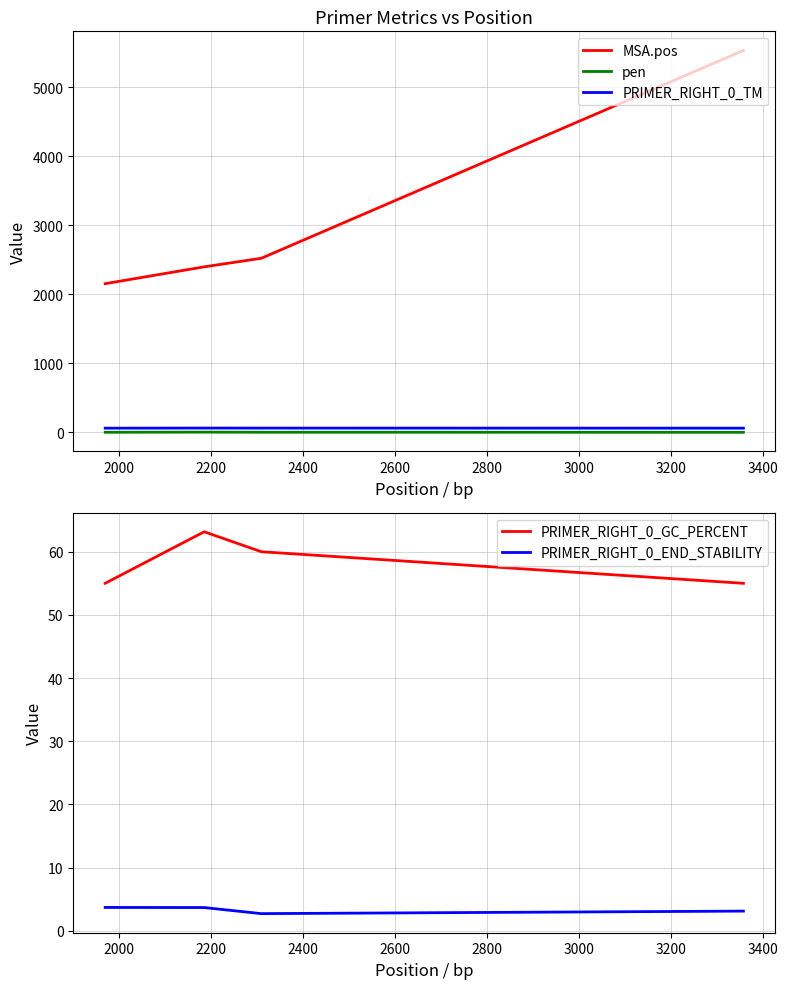

Reading left to right, what are all the values shown in this chart?

MSA.pos: 2153.0	2397.0	2521.0	5532.0
pen: 0.4	2.4	0.8	0.0
PRIMER_RIGHT_0_TM: 59.6	61.4	60.8	60.0
PRIMER_RIGHT_0_GC_PERCENT: 55.0	63.2	60.0	55.0
PRIMER_RIGHT_0_END_STABILITY: 3.7	3.7	2.7	3.1